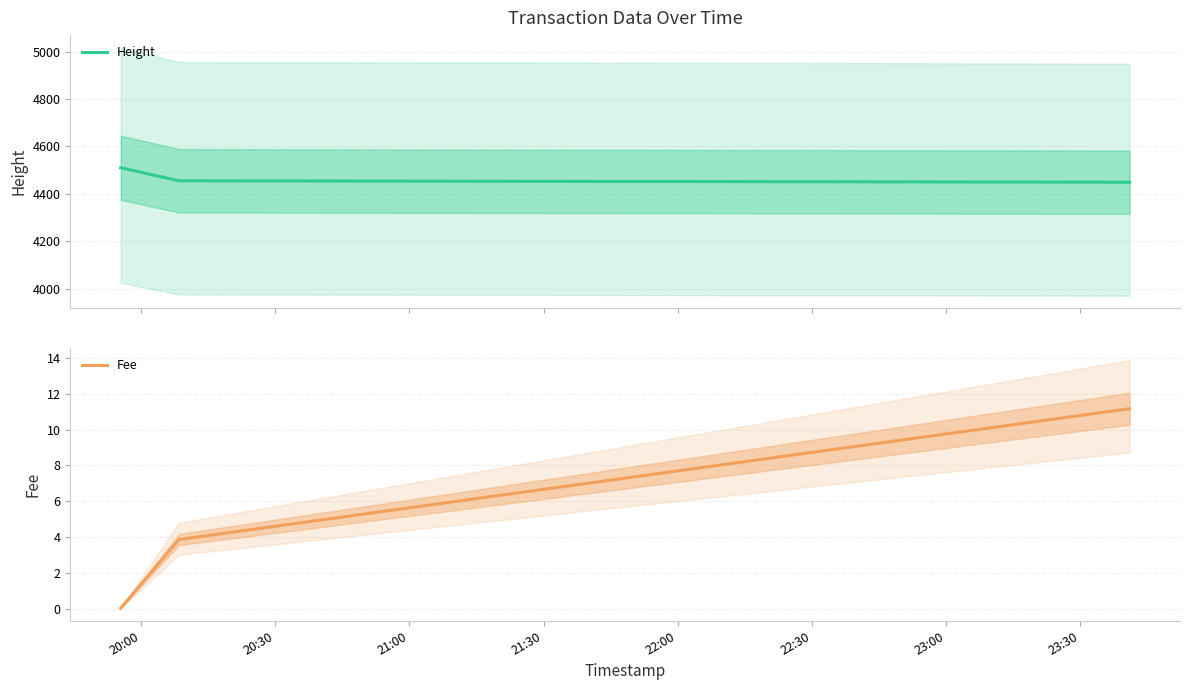

What is the highest value of the Height series?

4510